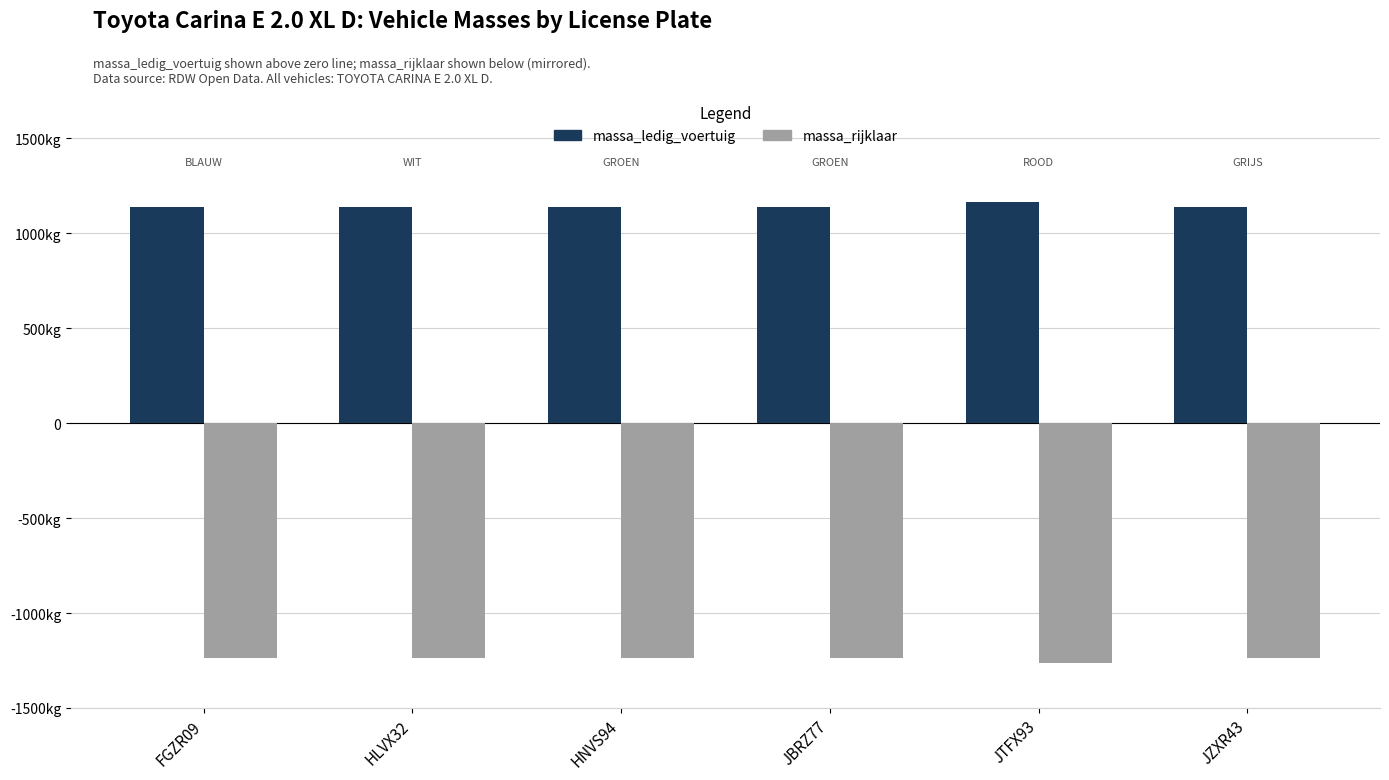

Is the value of massa_ledig_voertuig at HNVS94 greater than the value of massa_rijklaar at JZXR43?

Yes